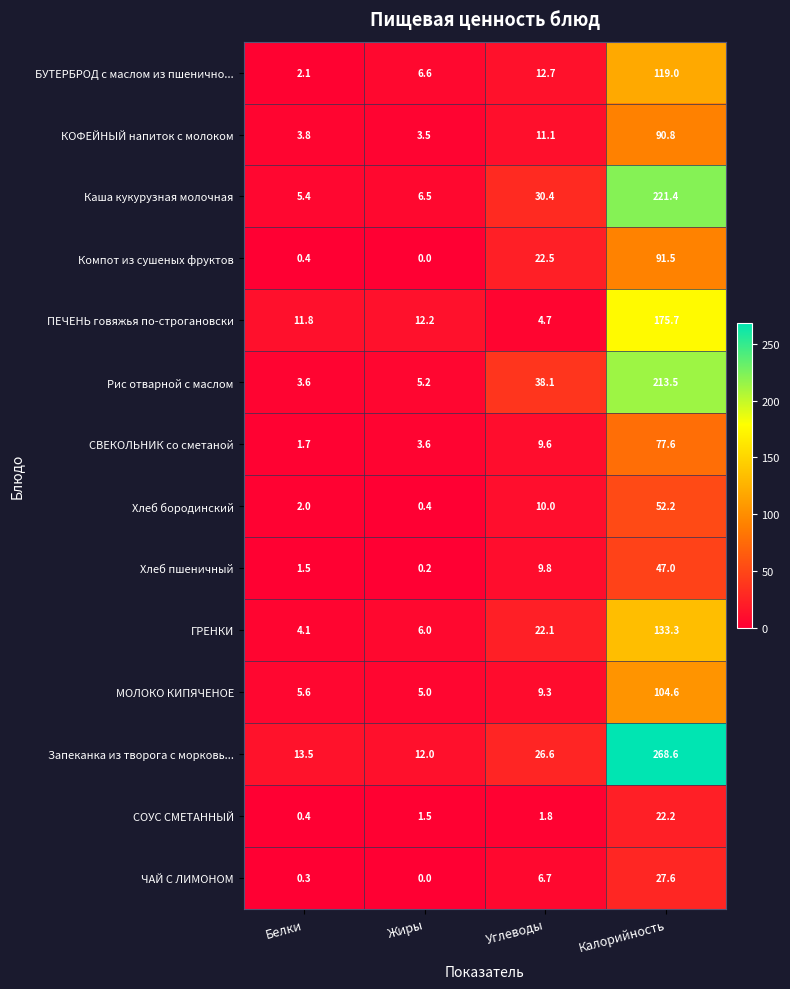

How many data points in СОУС СМЕТАННЫЙ are less than 1?

1